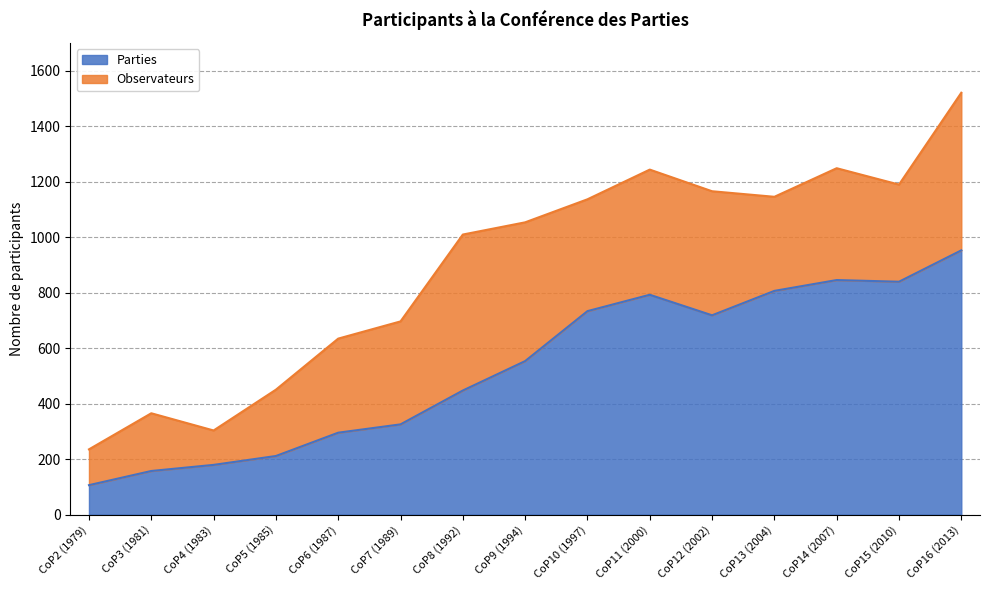

Rank the categories by value from highest to lowest.

CoP16 (2013), CoP14 (2007), CoP15 (2010), CoP13 (2004), CoP11 (2000), CoP10 (1997), CoP12 (2002), CoP9 (1994), CoP8 (1992), CoP7 (1989), CoP6 (1987), CoP5 (1985), CoP4 (1983), CoP3 (1981), CoP2 (1979)